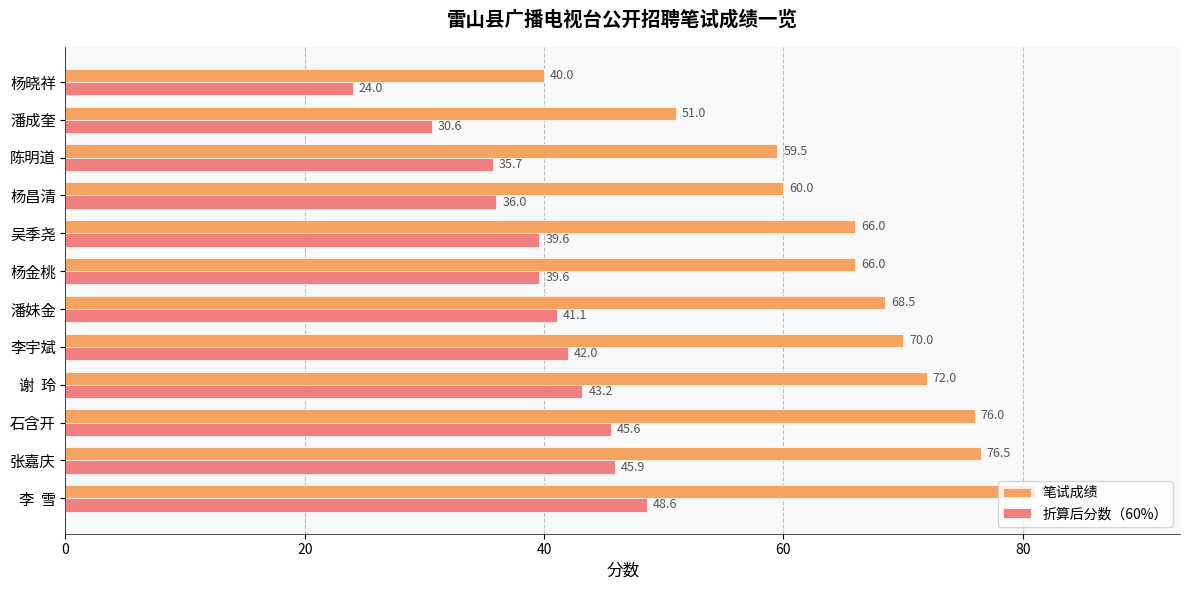

Read the 折算后分数（60%） value at 陈明道.

35.7